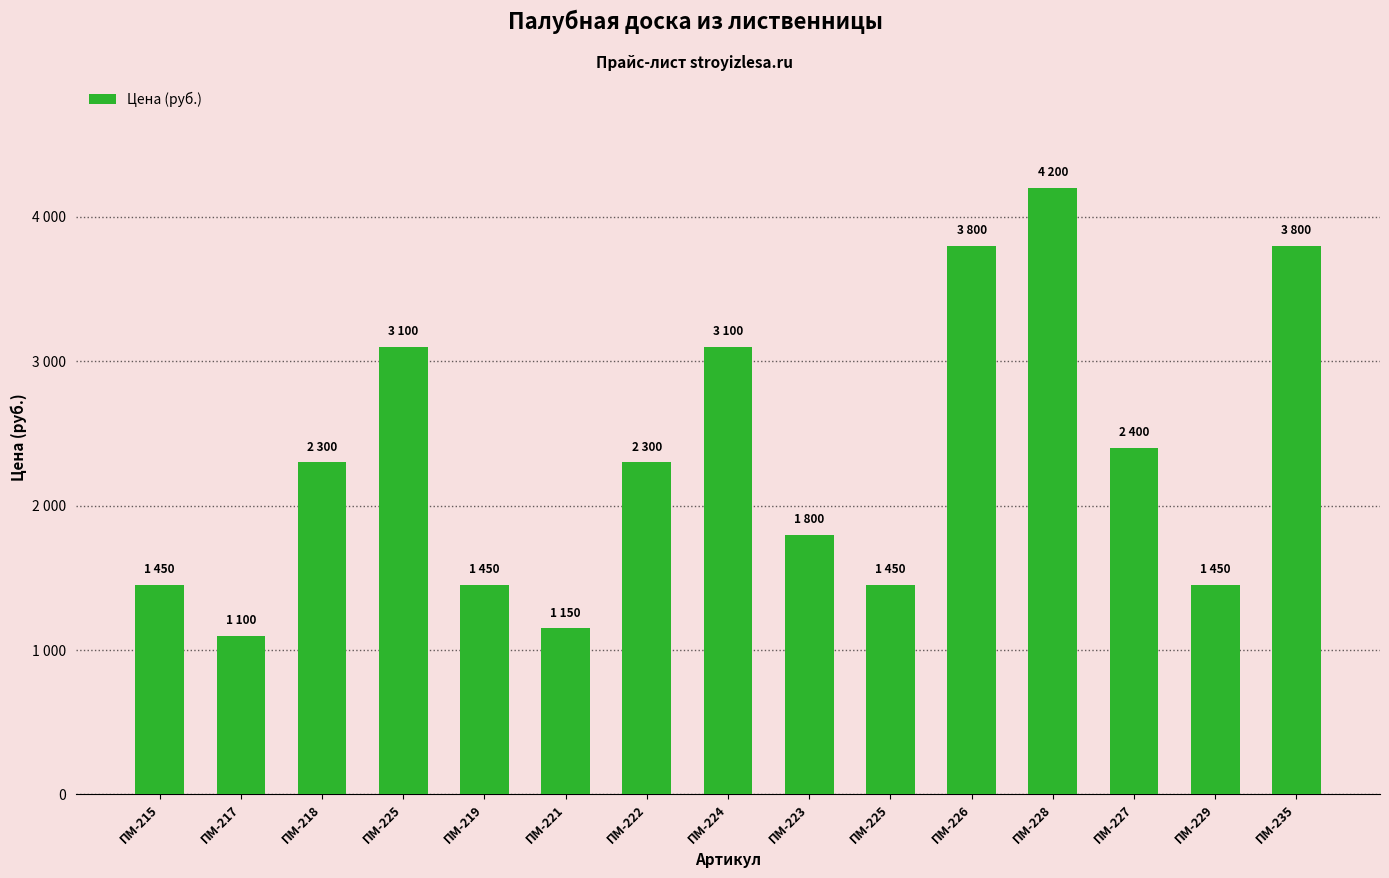

Is it true that the value at ПМ-224 is 2062?

False